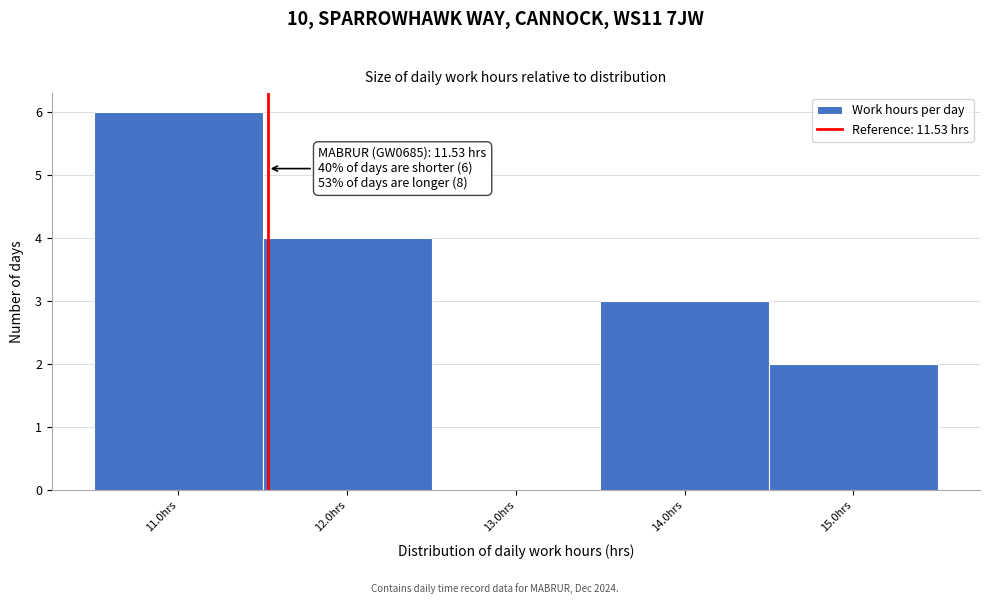

Which range on the x-axis has the tallest bar?

10.5 to 11.5